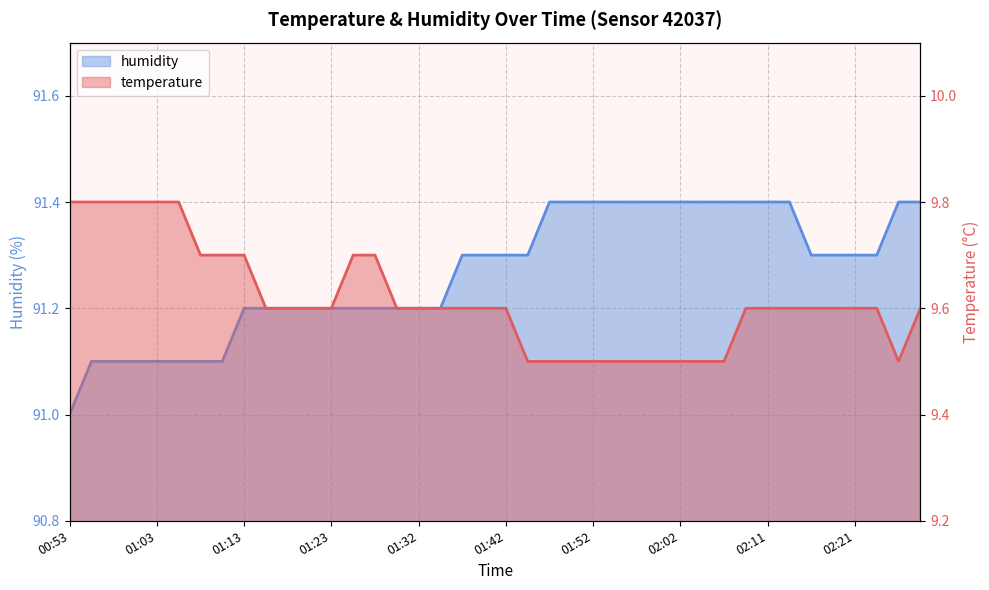

What is the highest value of the humidity series?

91.4